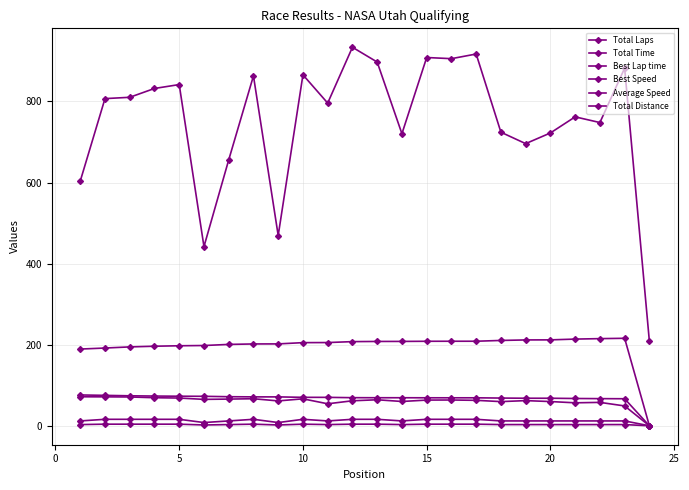

How many categories are shown in the chart?

24